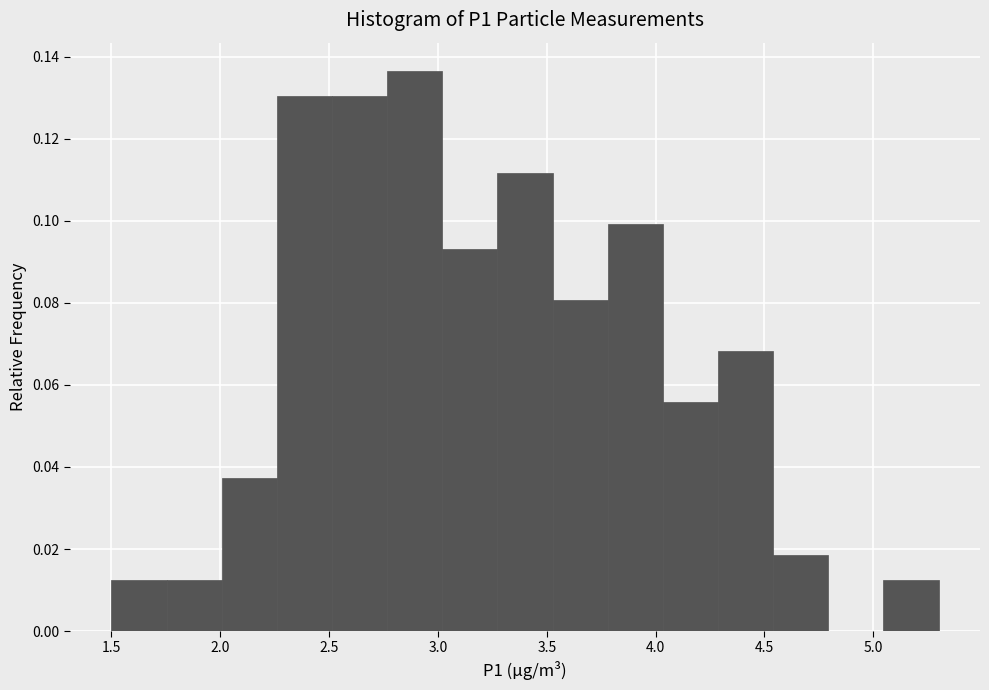

How tall is the bar that spans 2.50 to 2.75 on the x-axis? Neither the bar edges nor the heights are printed on the chart, so give them approximately, as read against the axes.

0.130